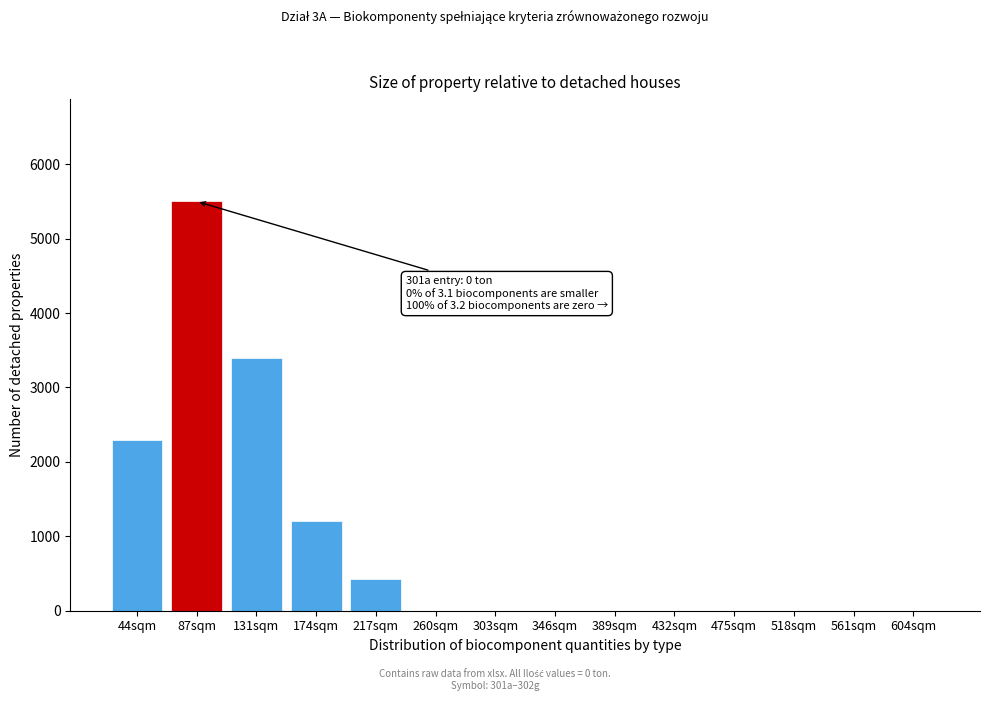

Reading left to right, what are all the values shown in this chart?

44sqm=2300	87sqm=5500	131sqm=3400	174sqm=1200	217sqm=420	260sqm=0	303sqm=0	346sqm=0	389sqm=0	432sqm=0	475sqm=0	518sqm=0	561sqm=0	604sqm=0